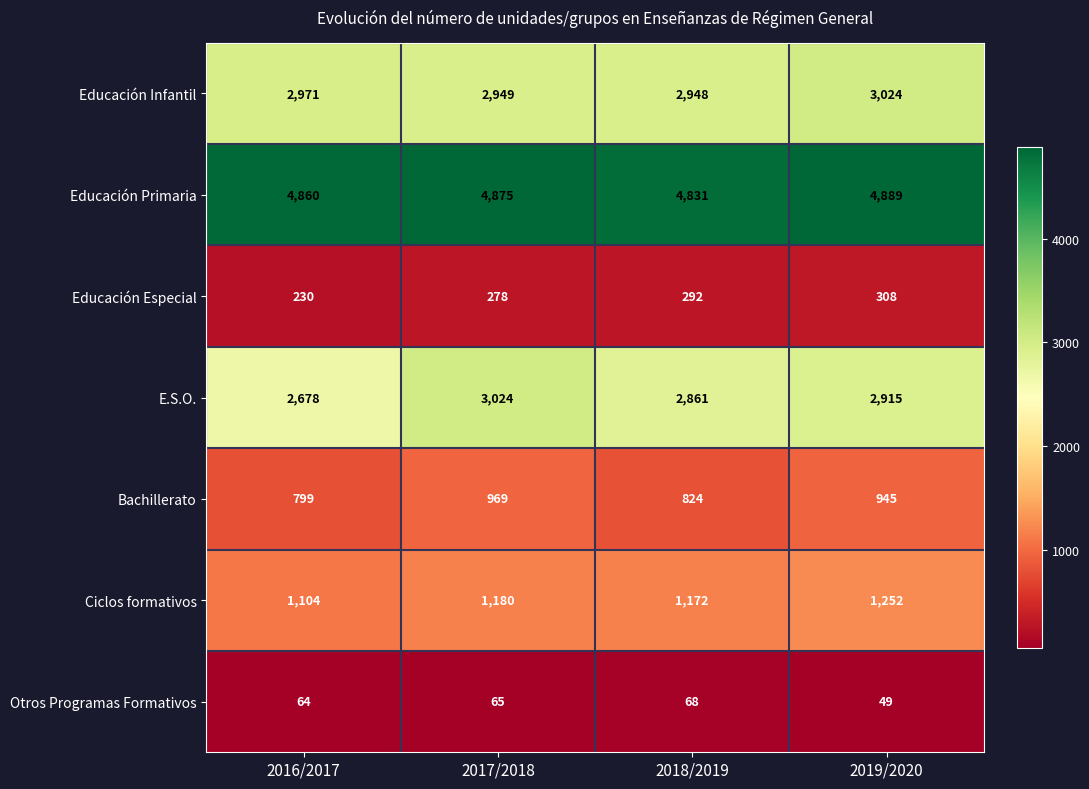

Count the Educación Especial values in the range 278 to 308.

3